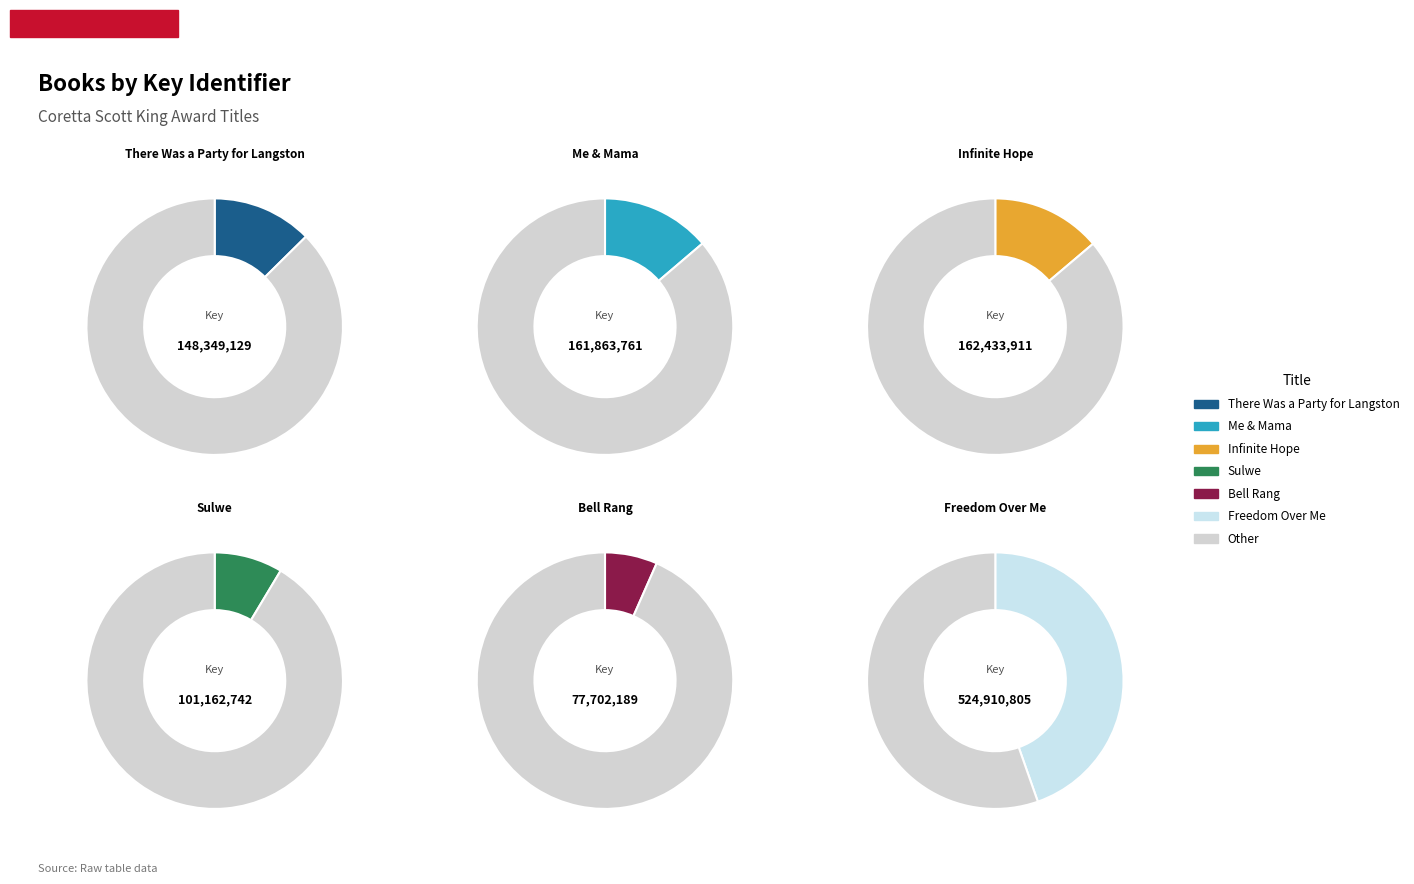

Rank the categories by value from highest to lowest.

Freedom Over Me, Infinite Hope, Me & Mama, There Was a Party for Langston, Sulwe, Bell Rang